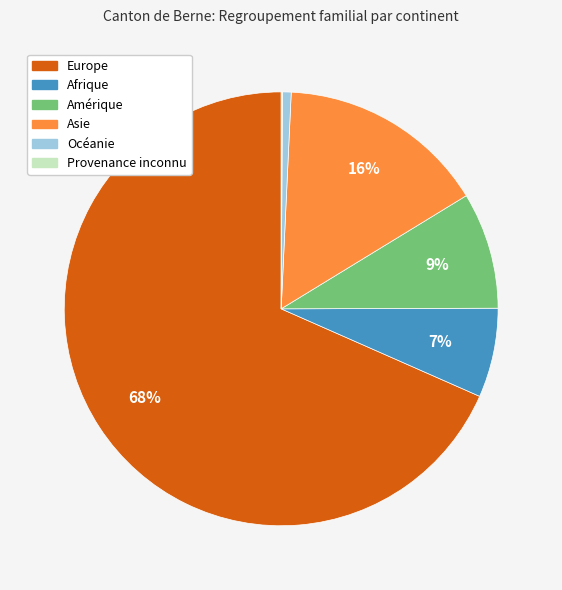

What percentage is the Asie slice, to the nearest percent?

16%